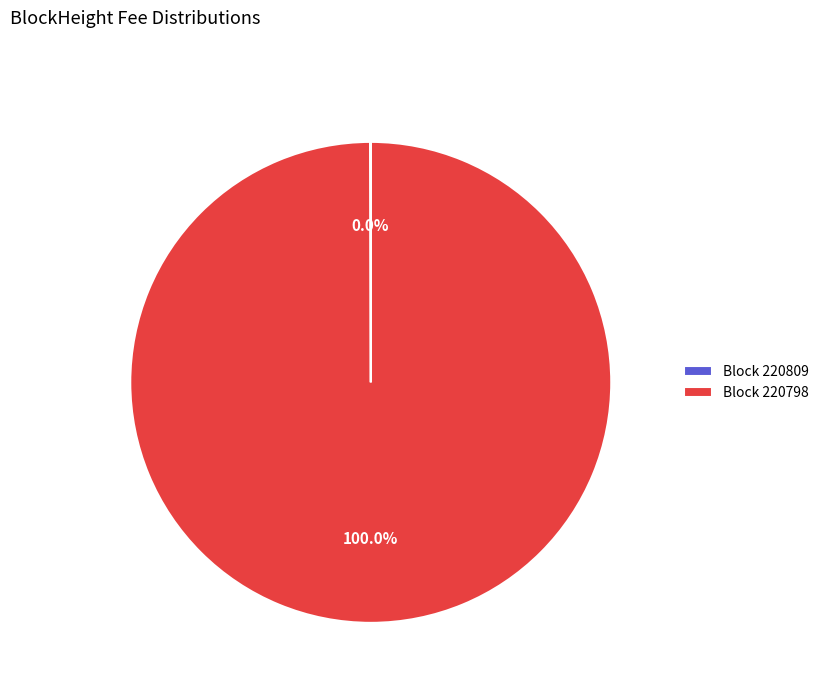

Which category has the biggest portion of the pie?

Block 220798